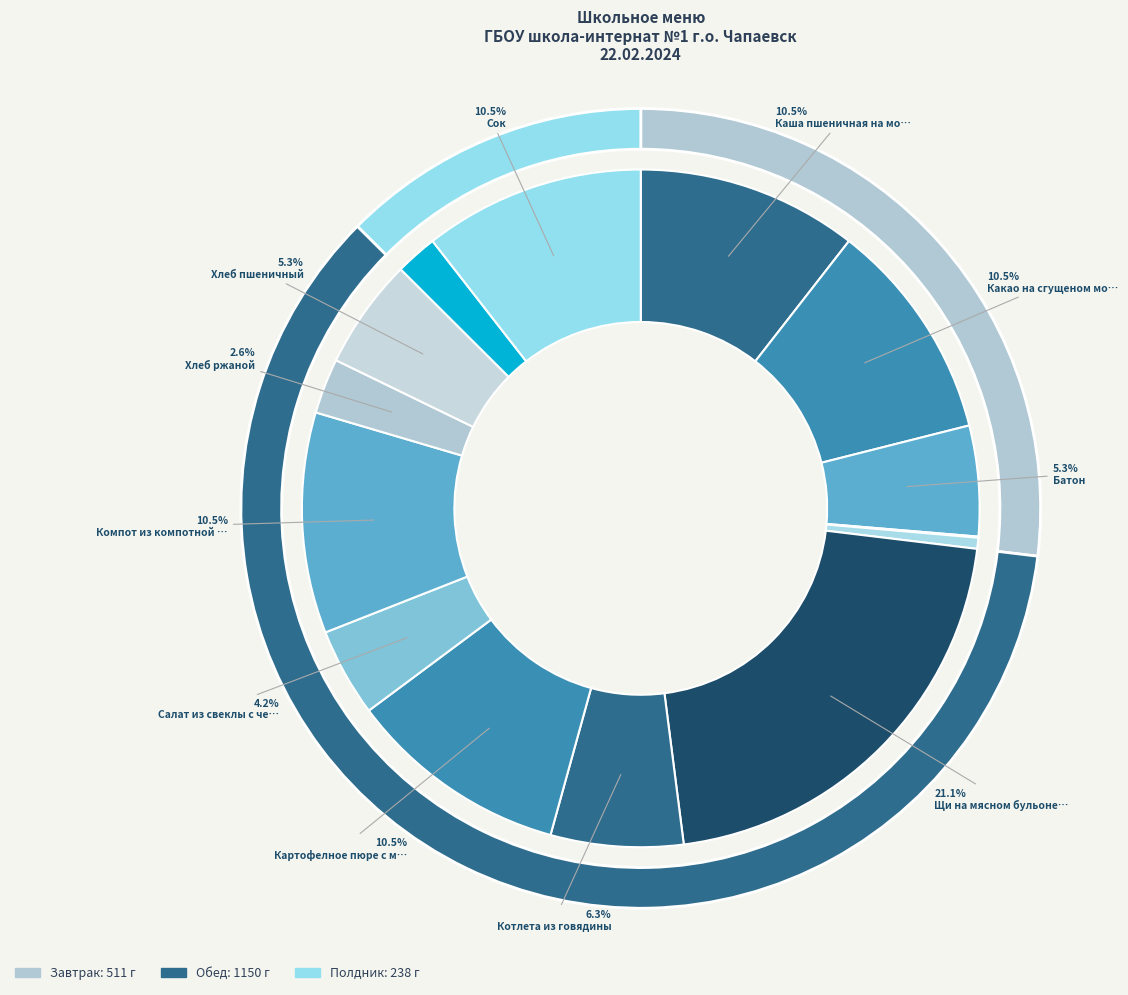

Combined, do Компот из компотной смеси and Котлета из говядины account for over 50%?

No